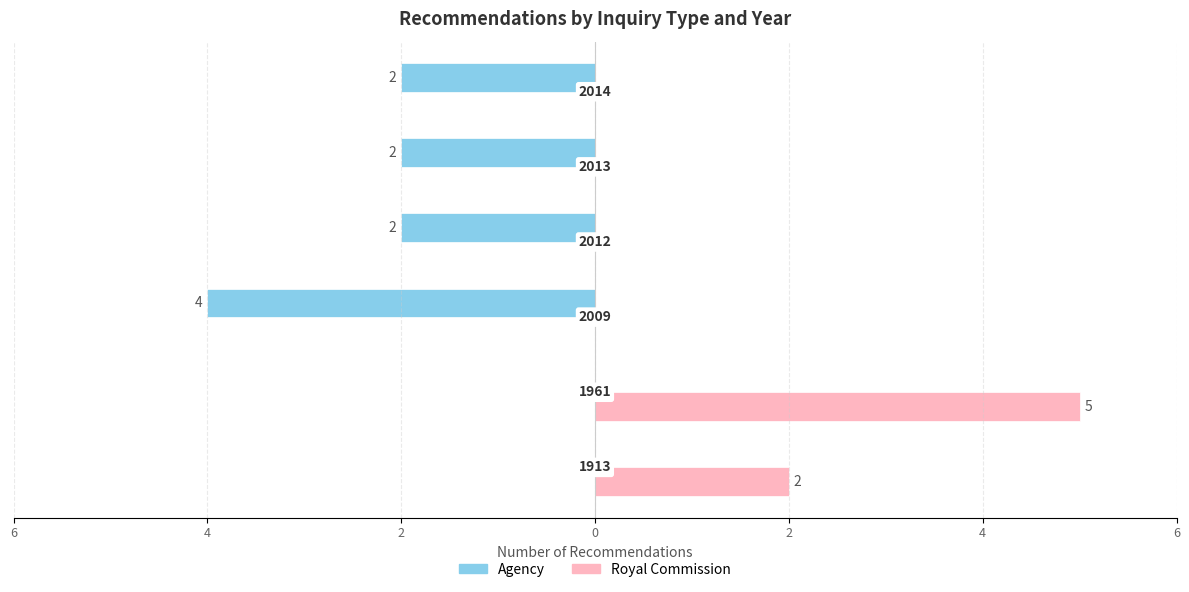

What are all the series names shown in the legend?

Agency, Royal Commission